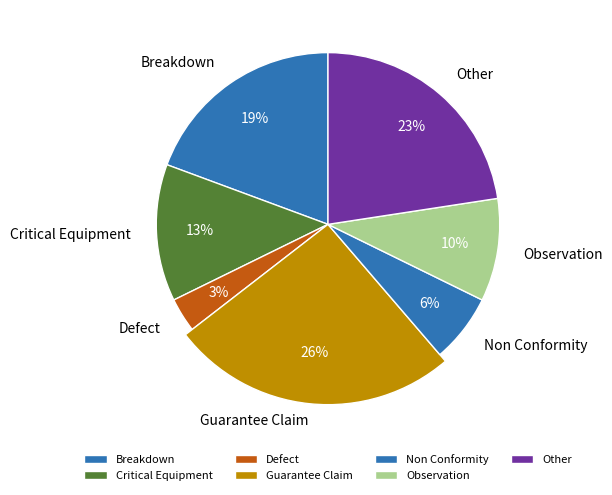

Which has a higher value, Defect or Critical Equipment?

Critical Equipment